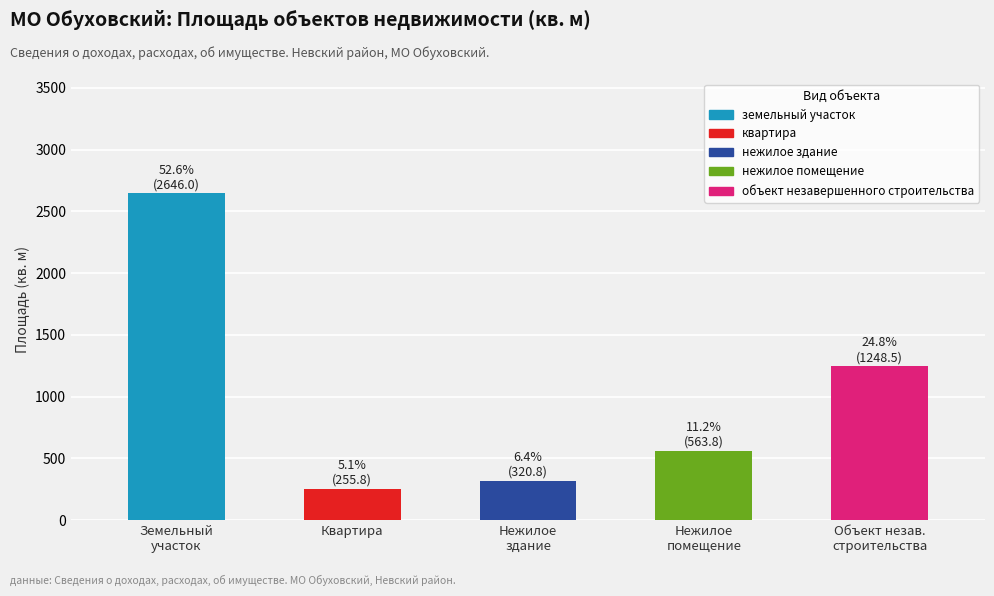

Read the value at Квартира.

255.8